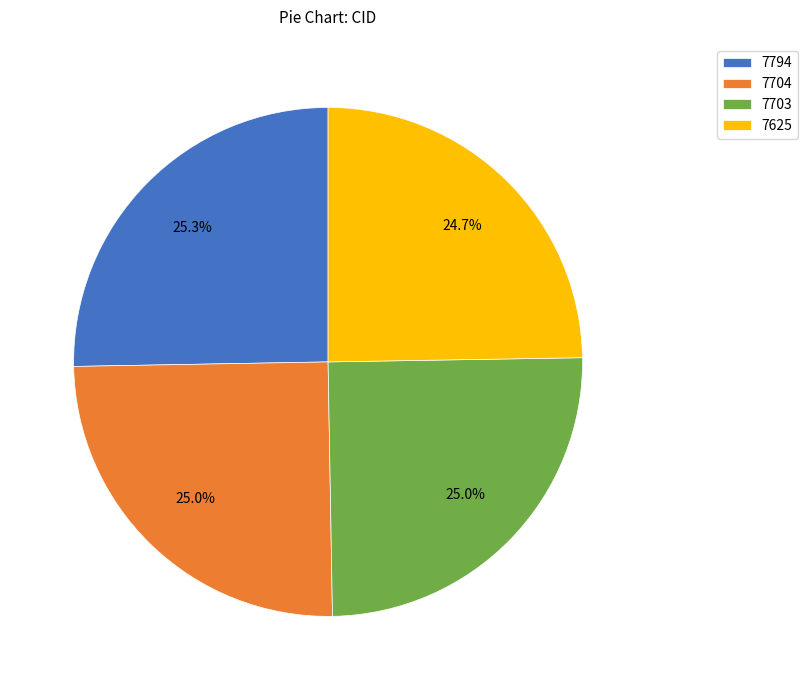

To the nearest percent, what is the average slice percentage?

25%